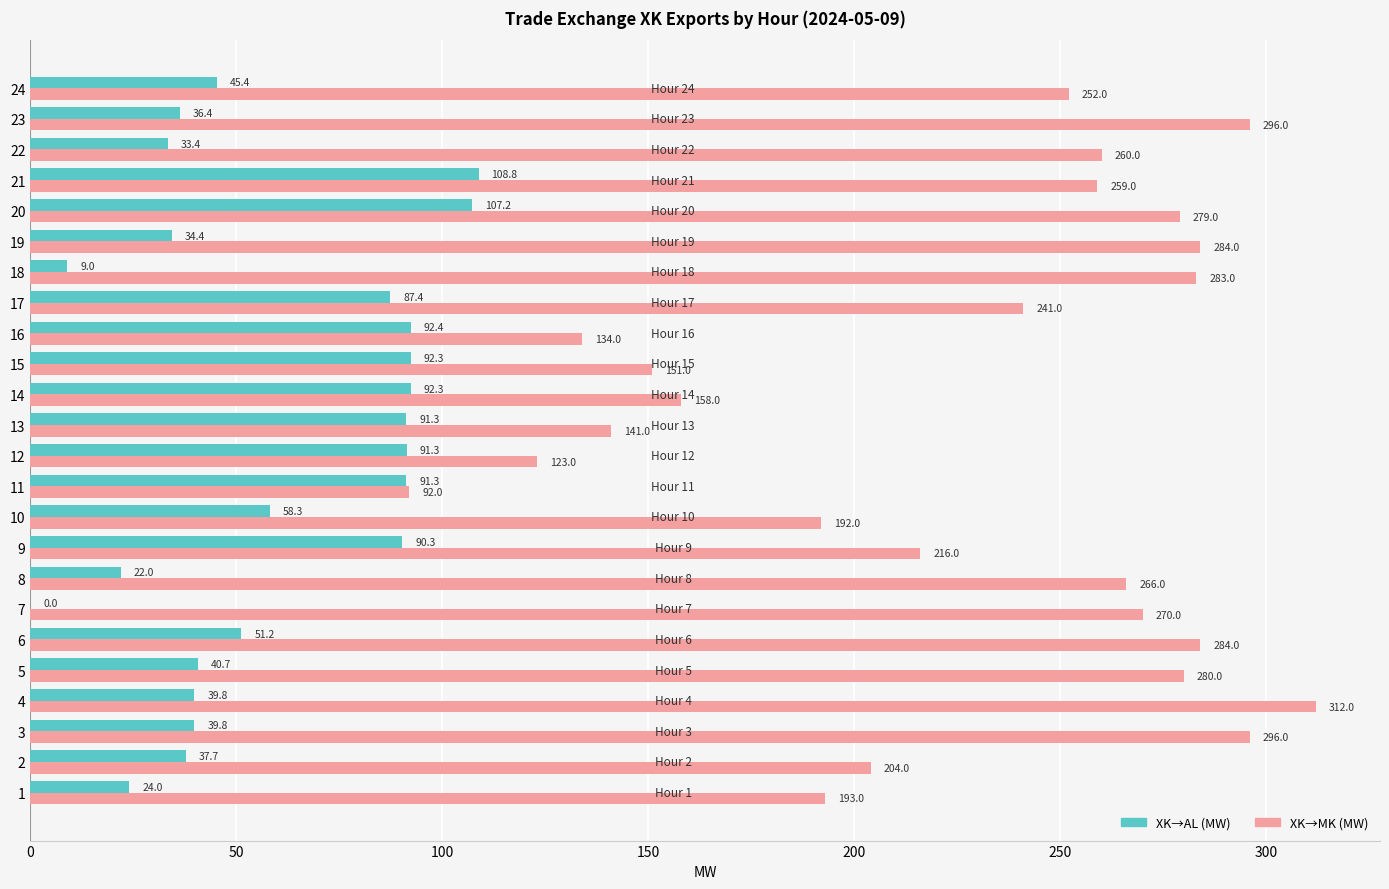

The value of XK→AL (MW) at 11 is 91.3. True or false?

True